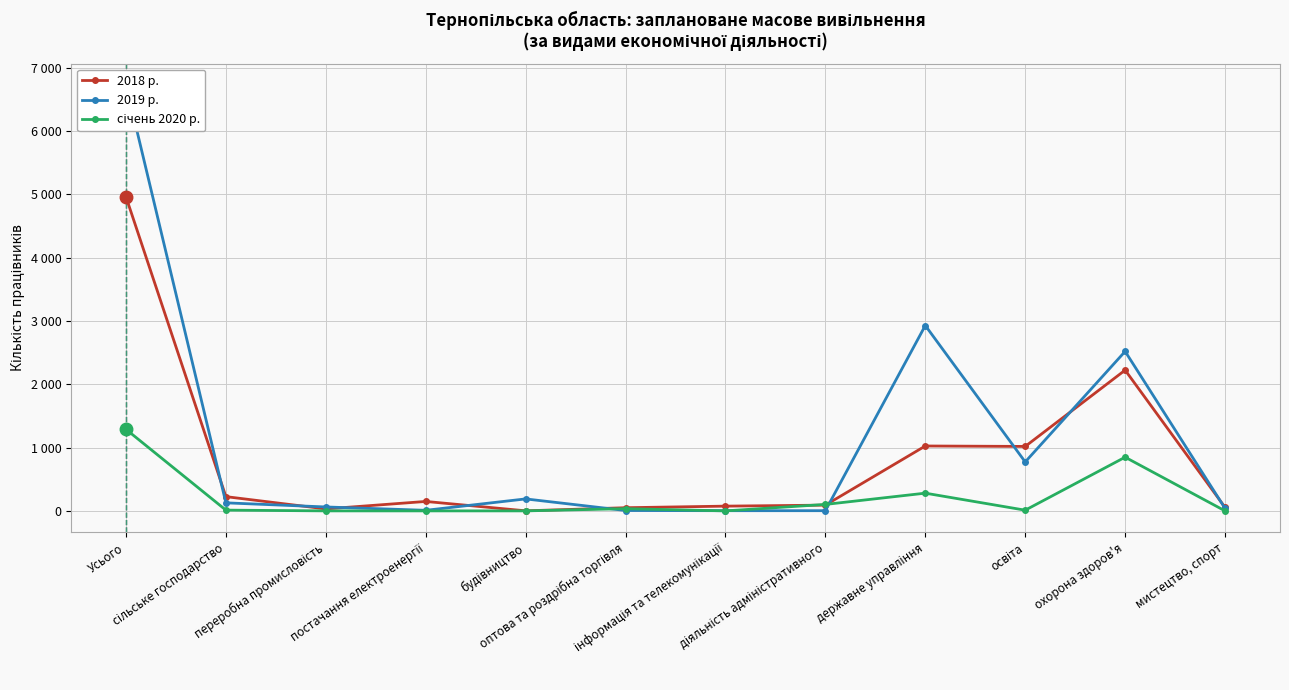

What position from the left is сільське господарство?

2